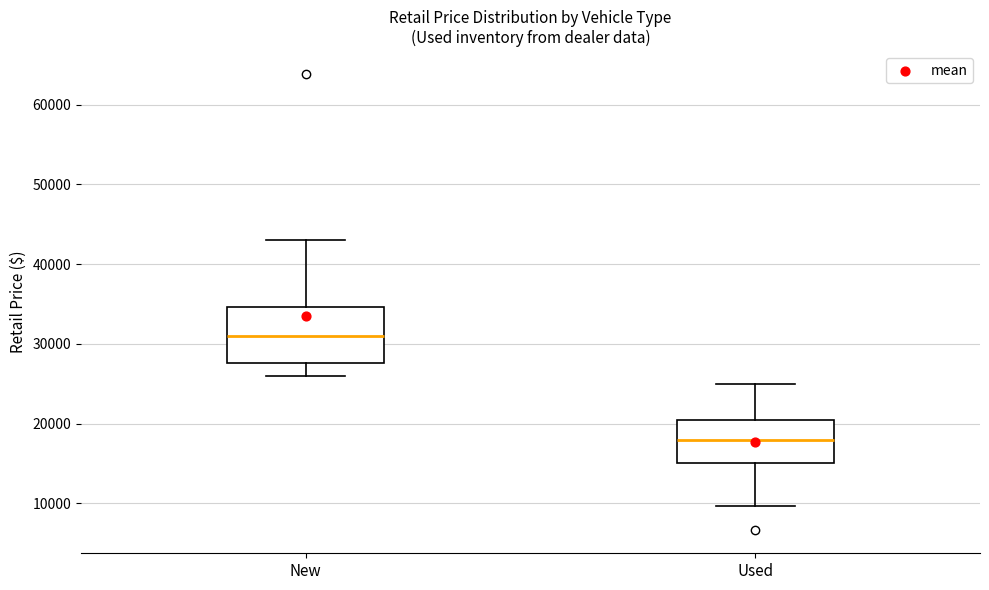

Reading left to right, transcribe this box plot: for each box, give where its median line is, the range the box spans, and where its two whiskers end, as read against the y-axis. The values are not printed on the chart, so give them approximately, as read against the axis.

New: median 31000, box 28000 to 35000, whiskers 26000 to 43000
Used: median 18000, box 15000 to 21000, whiskers 10000 to 25000